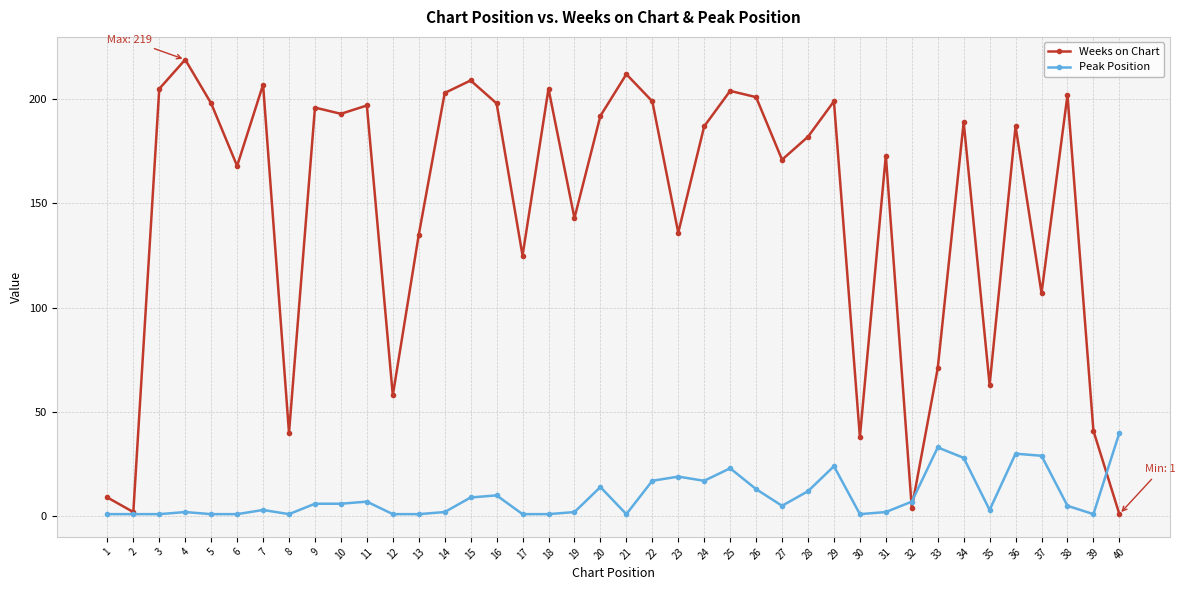

The value of Weeks on Chart at 20 is 192. True or false?

True